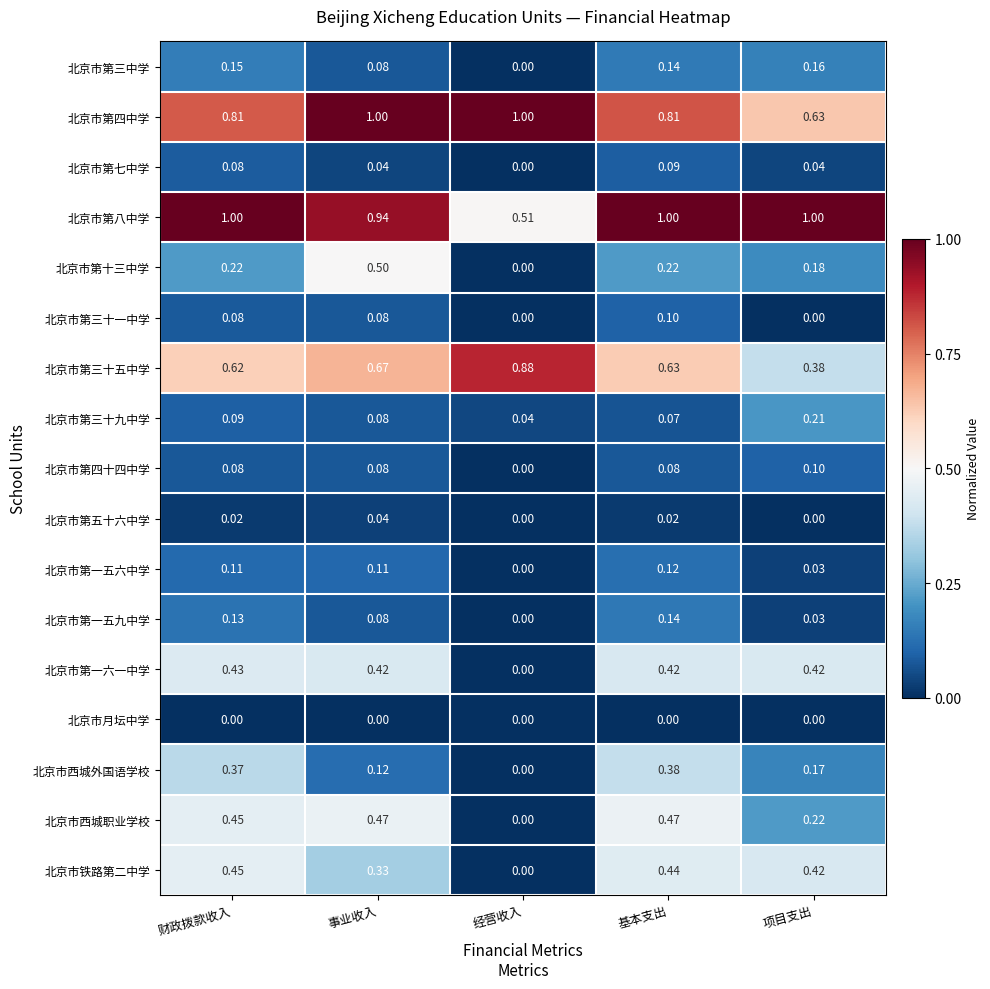

At which label does 北京市第一五六中学 reach its peak?

基本支出